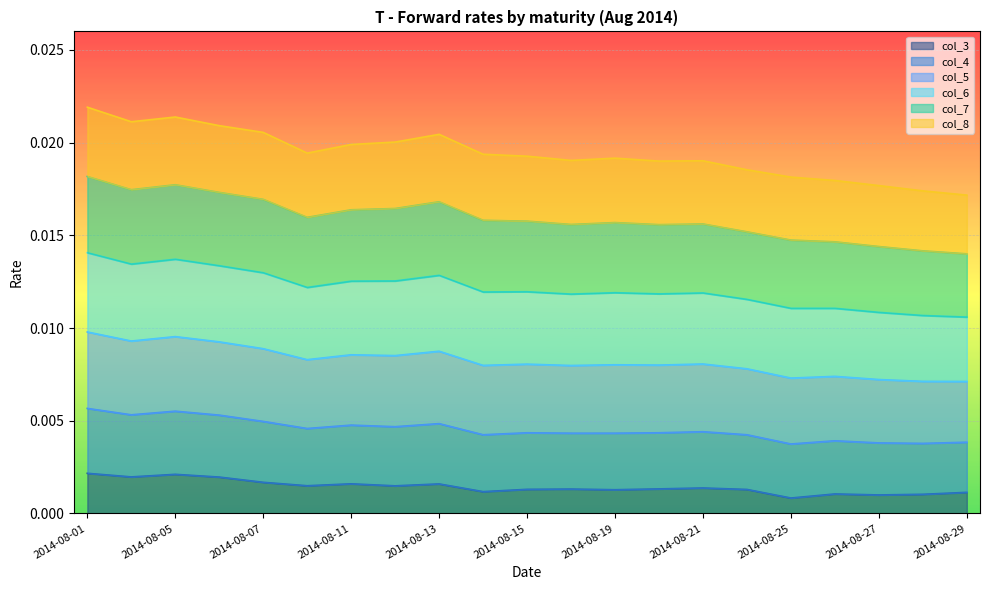

True or false: col_5 and col_4 cross at least once.

False